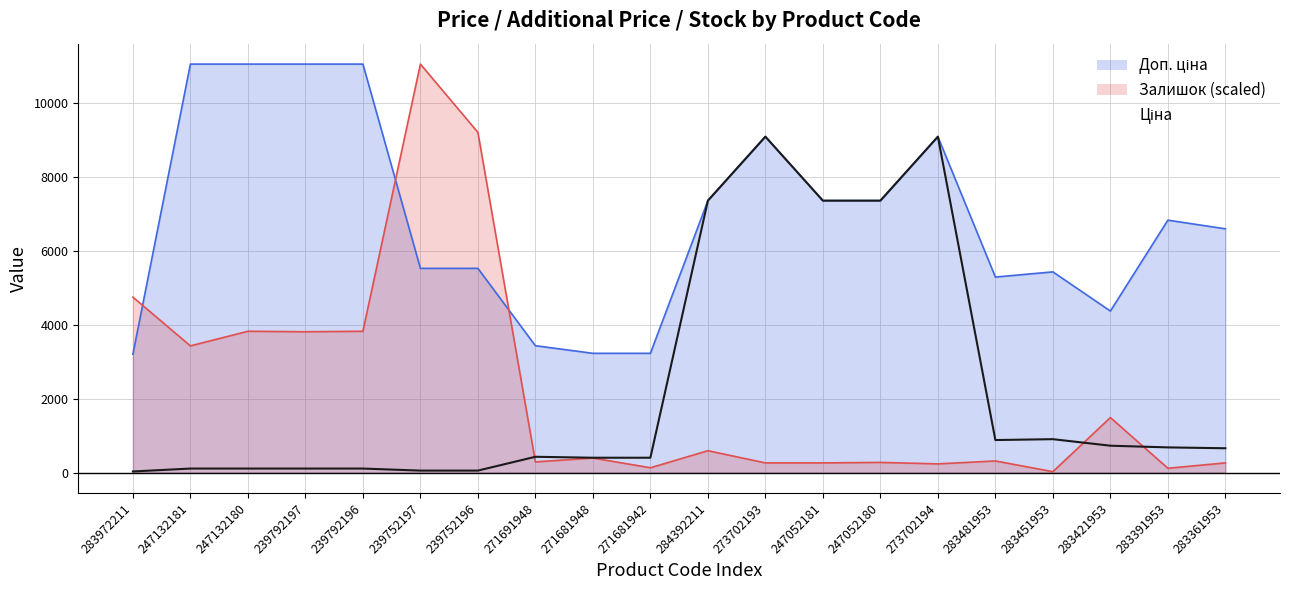

Where does the data first go above 659?

284392211